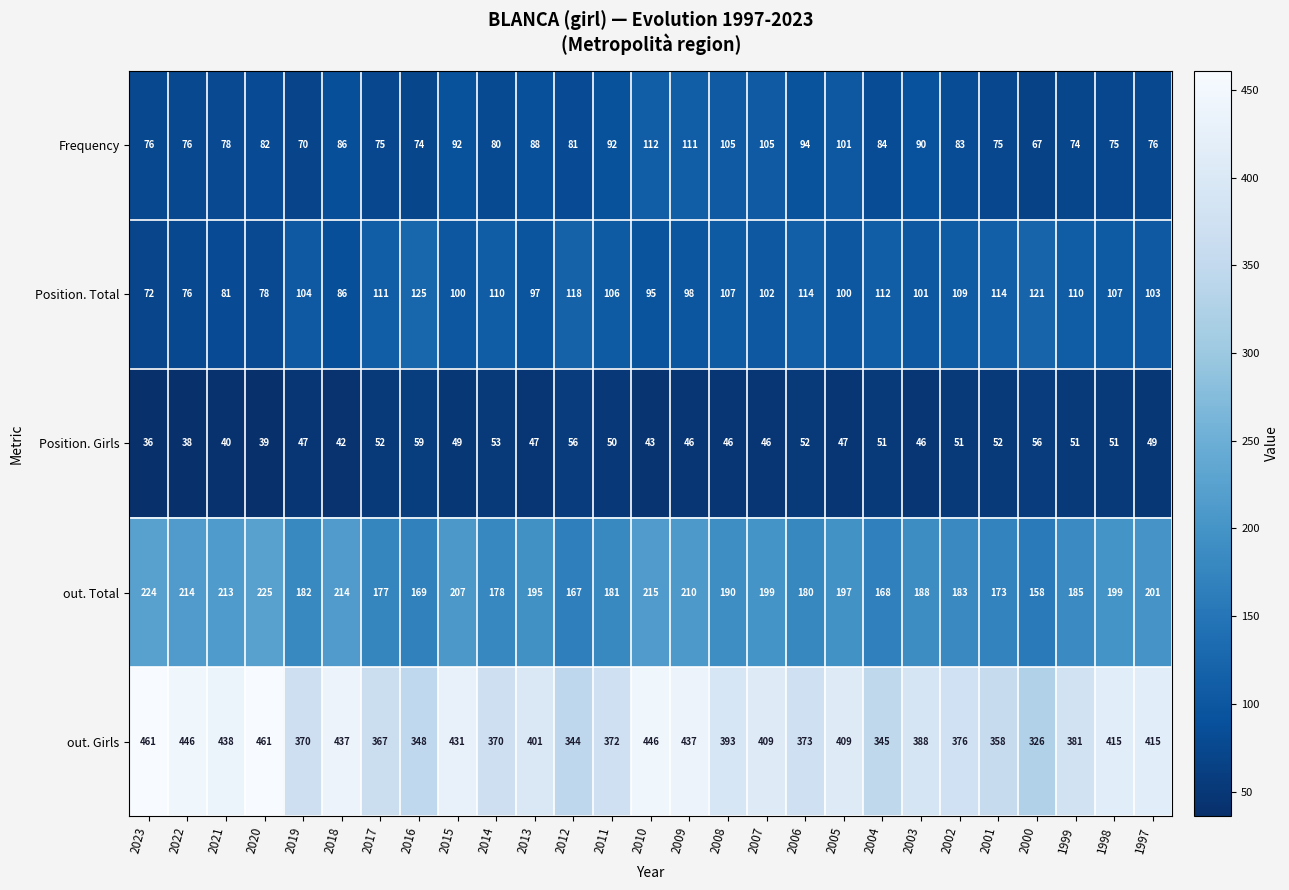

Count the number of data series in this chart.

5